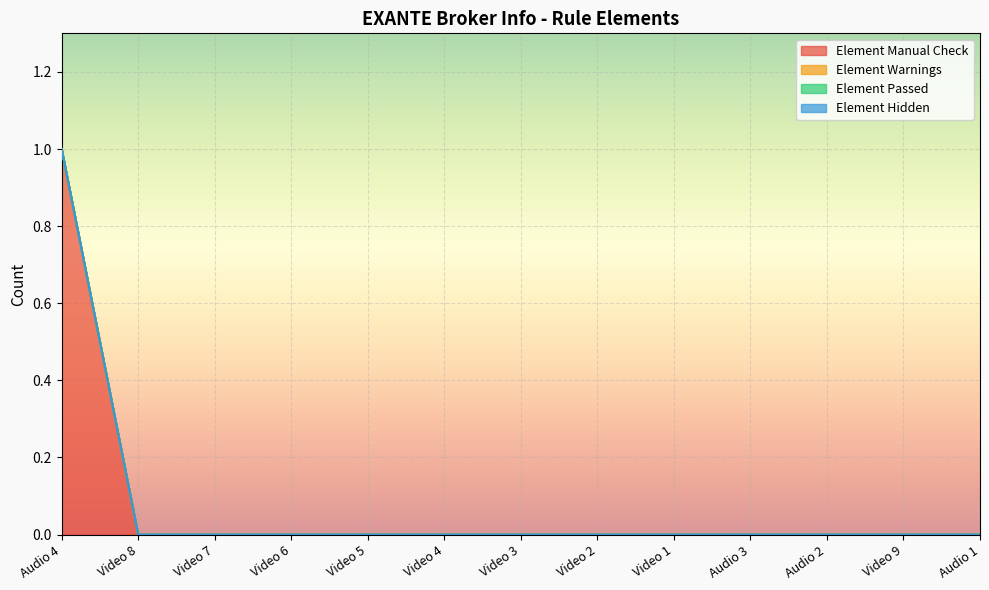

What is the greatest value displayed?

1